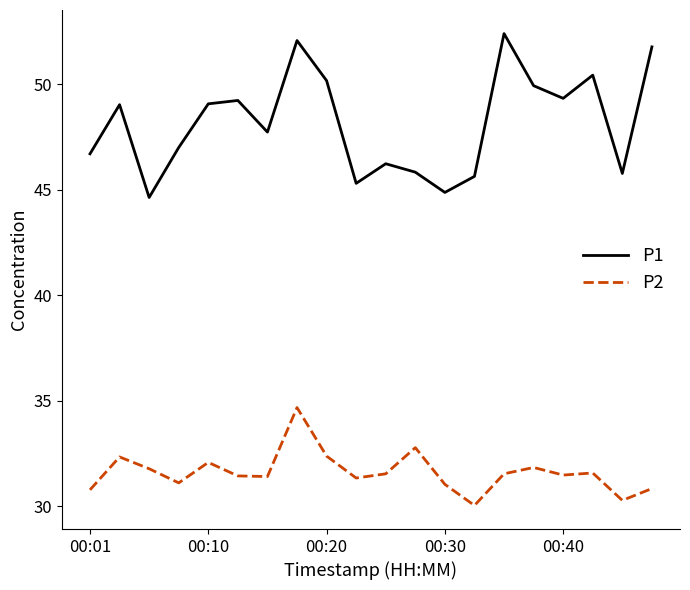

True or false: P2 and P1 intersect in this chart.

False